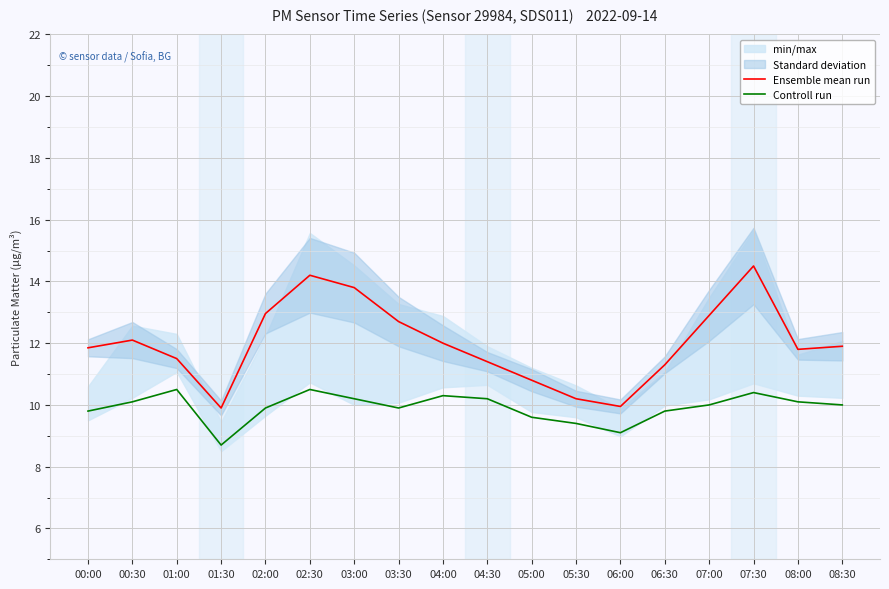

Reading left to right, transcribe all the data shown in this chart.

Ensemble mean run: 11.8	12.1	11.5	9.9	13.0	14.2	13.8	12.7	12.0	11.4	10.8	10.2	9.9	11.3	12.9	14.5	11.8	11.9
Controll run: 9.8	10.1	10.5	8.7	9.9	10.5	10.2	9.9	10.3	10.2	9.6	9.4	9.1	9.8	10.0	10.4	10.1	10.0